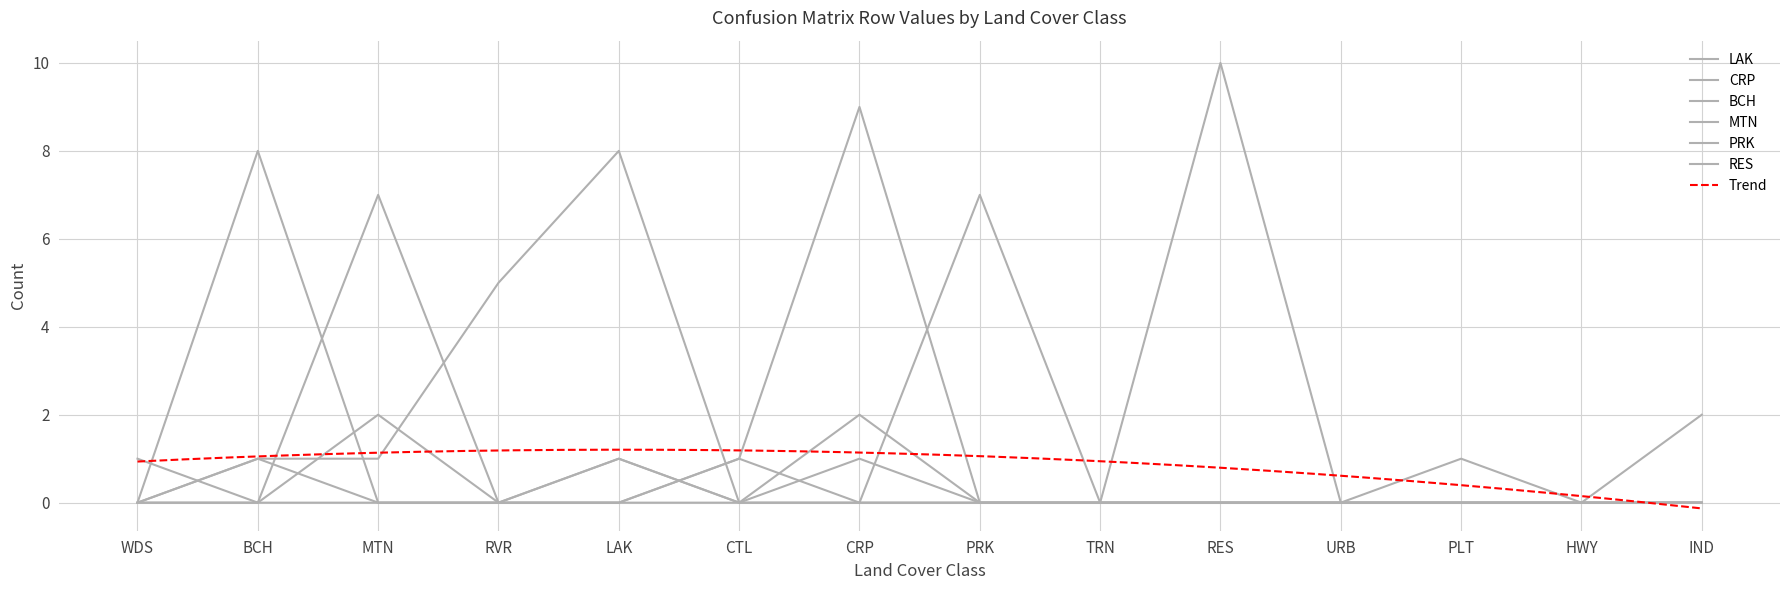

Which series has the largest range (max minus min)?

RES